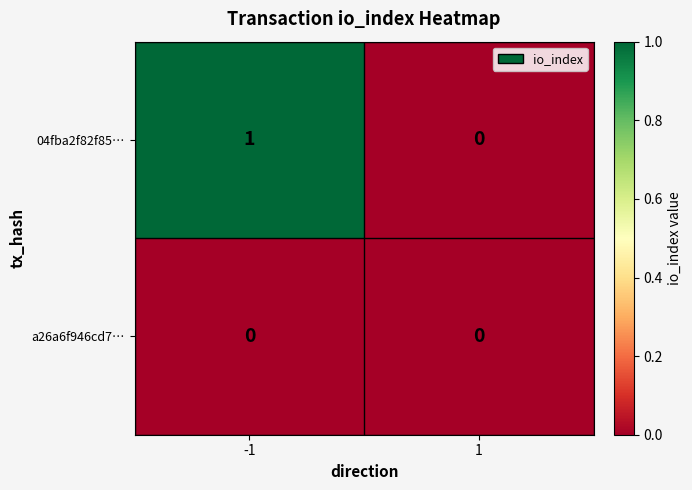

At -1, list the series in order from smallest to largest.

a26a6f946cd7…, 04fba2f82f85…